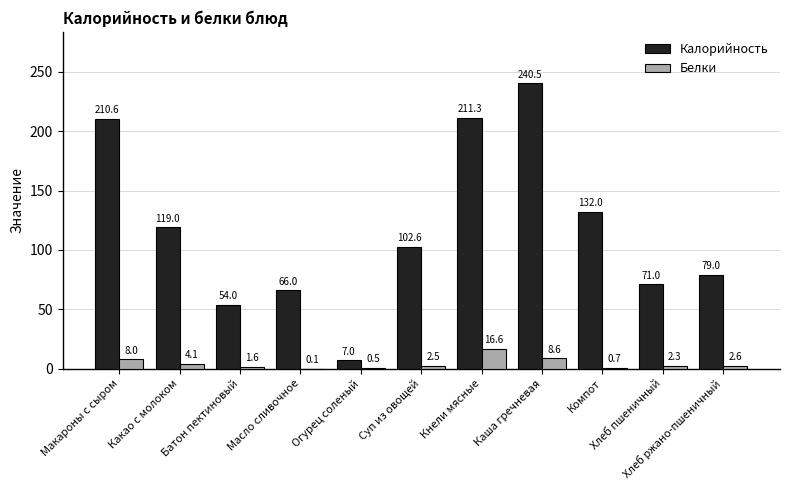

Which series has the widest spread of values?

Калорийность